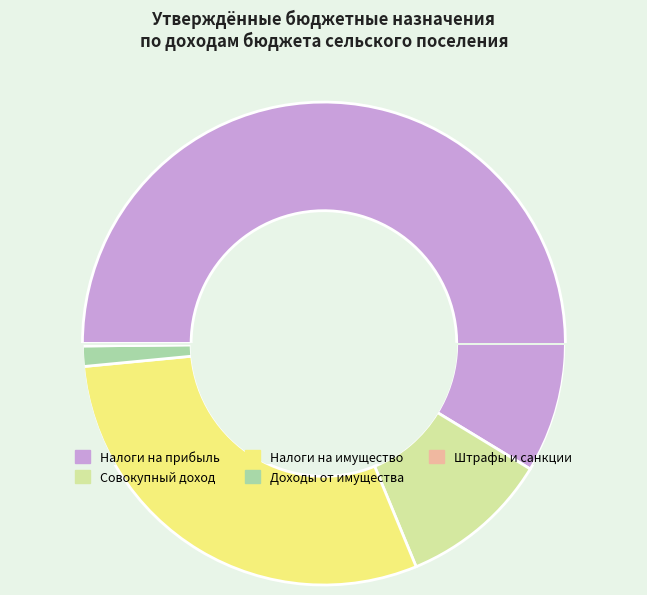

The ШТРАФЫ, САНКЦИИ, ВОЗМЕЩЕНИЕ УЩЕРБА slice represents 0% of the pie. True or false?

True